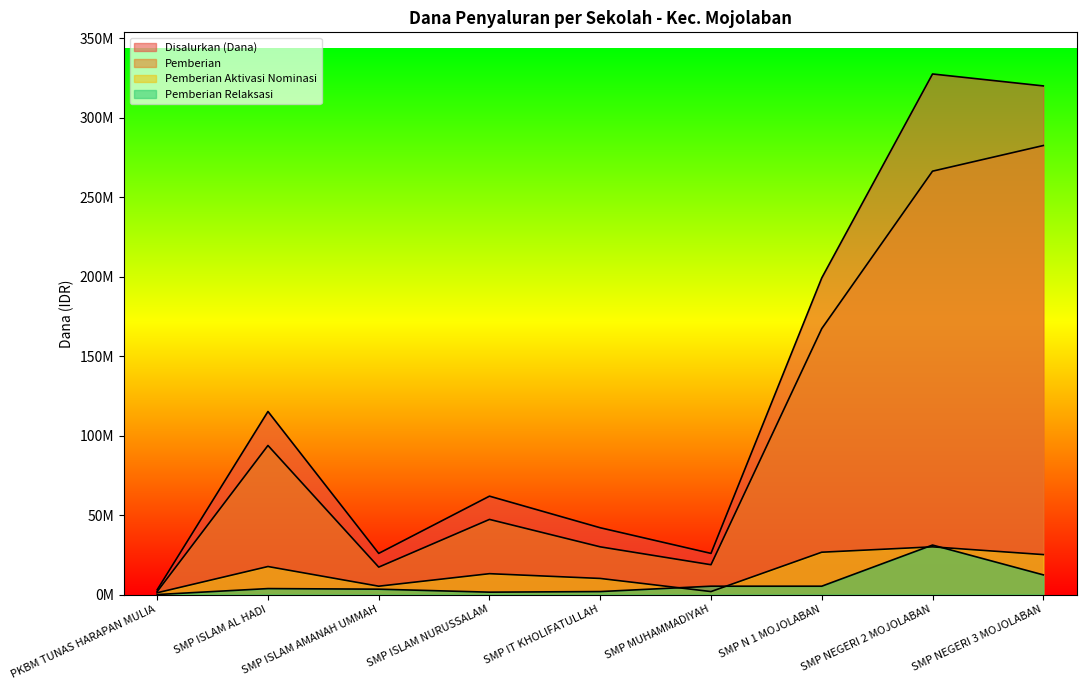

Where is Pemberian nearest to the value 142125000?

SMP N 1 MOJOLABAN